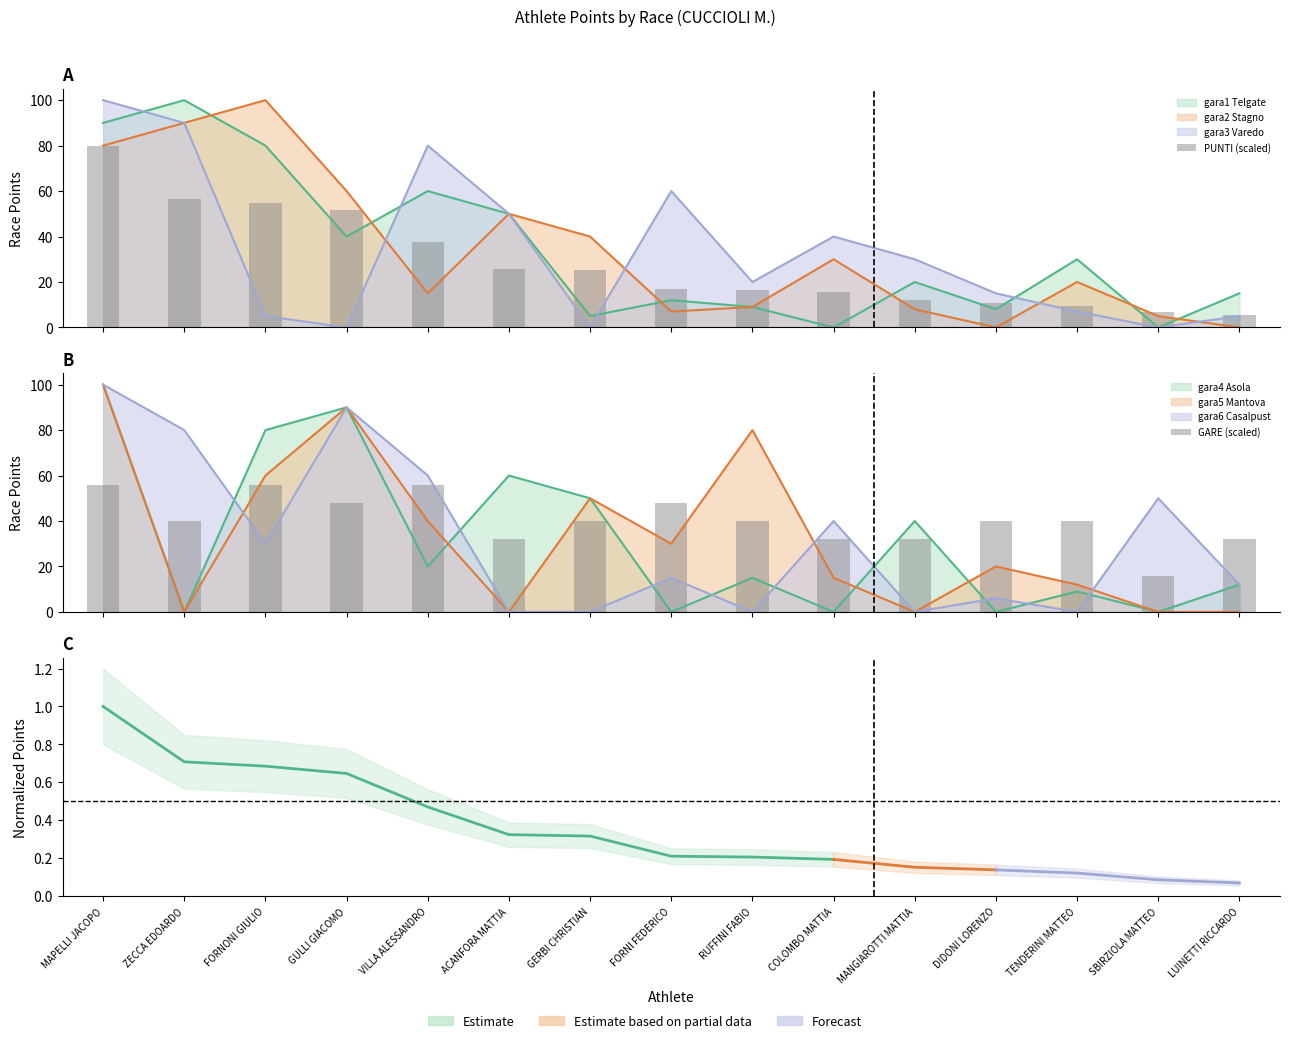

What is the difference between the highest and lowest values at MANGIAROTTI MATTIA?

19.9